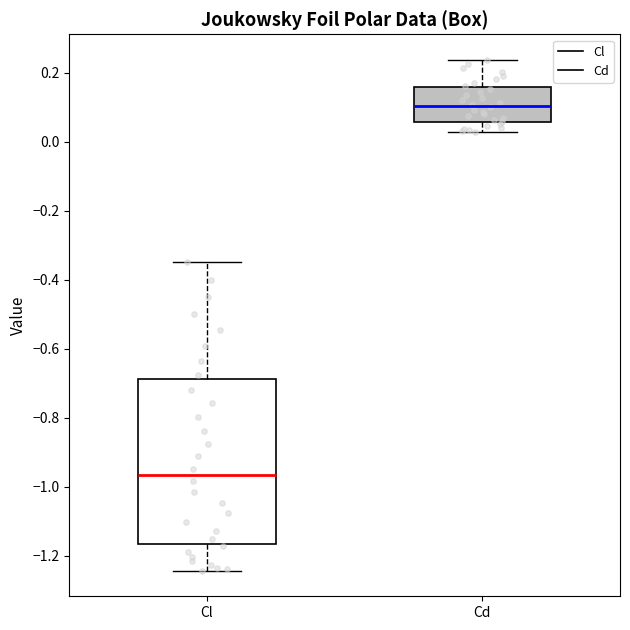

Reading left to right, transcribe this box plot: for each box, give where its median line is, the range the box spans, and where its two whiskers end, as read against the y-axis. The values are not printed on the chart, so give them approximately, as read against the axis.

Cl: median -0.96, box -1.16 to -0.68, whiskers -1.24 to -0.34
Cd: median 0.10, box 0.06 to 0.16, whiskers 0.02 to 0.24